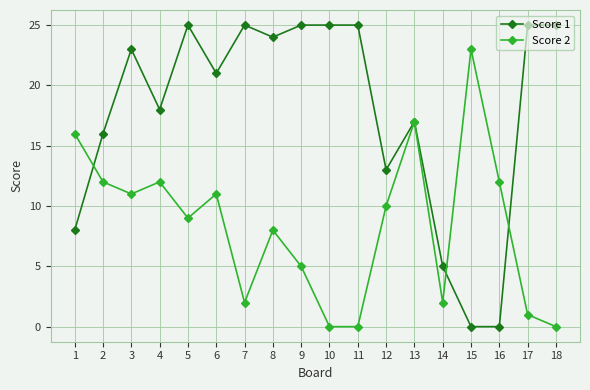

What are all the series names shown in the legend?

Score 1, Score 2